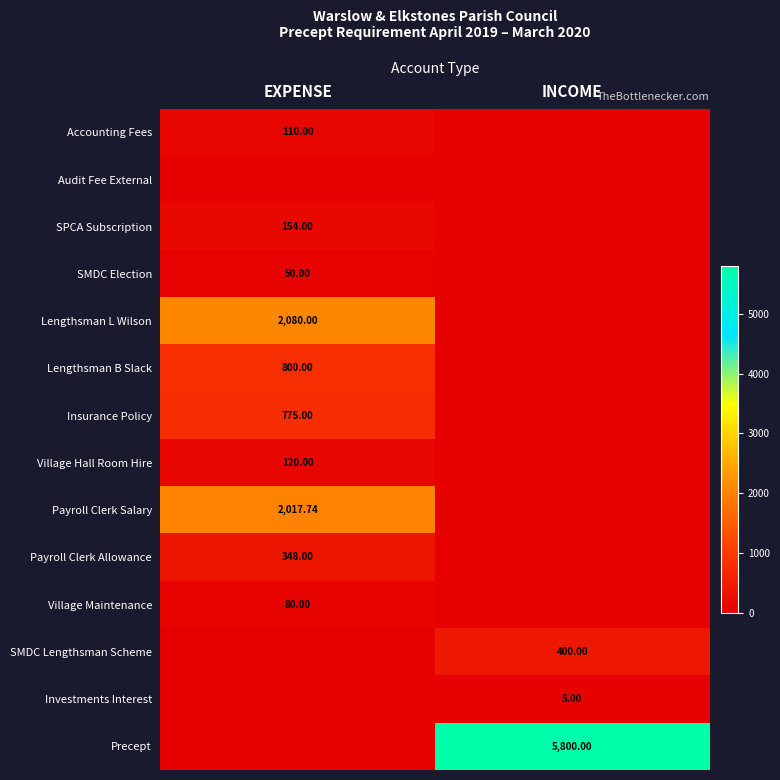

What is the total value across all series at INCOME?

6205.0